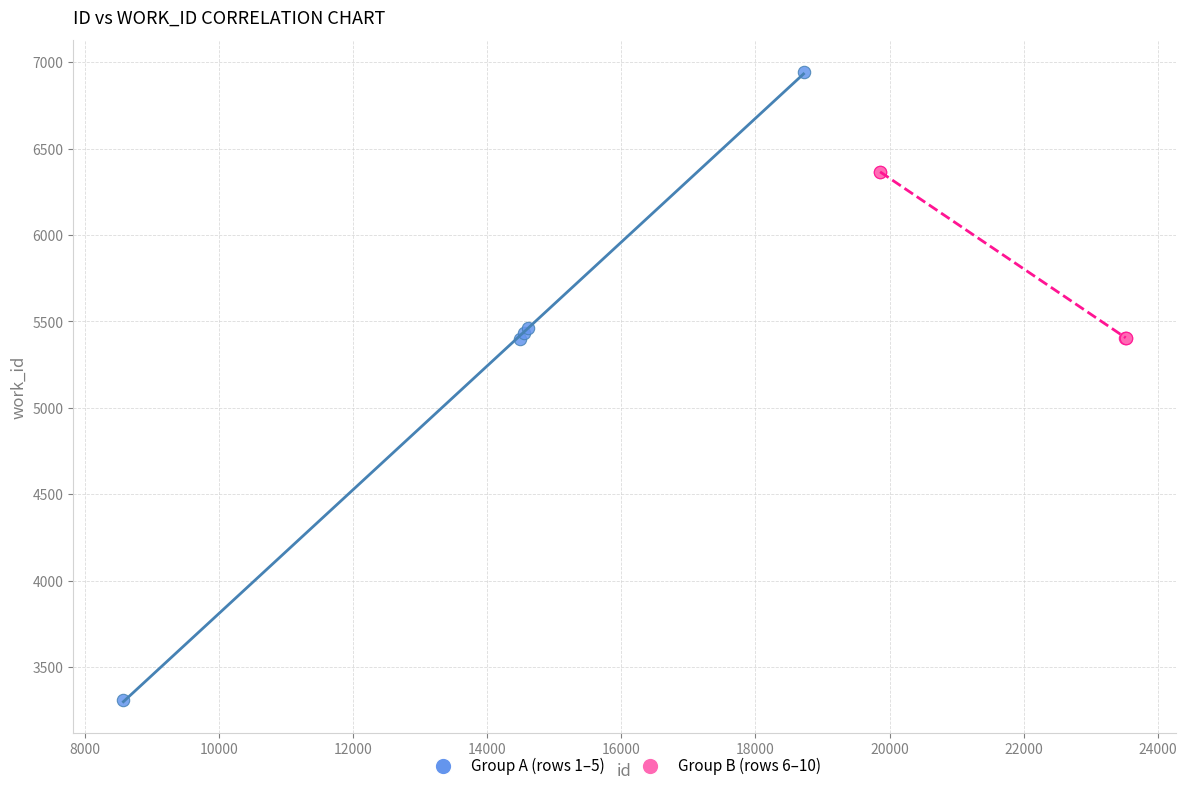

Which series has the largest Y range (max minus min)?

Group A (rows 1–5)